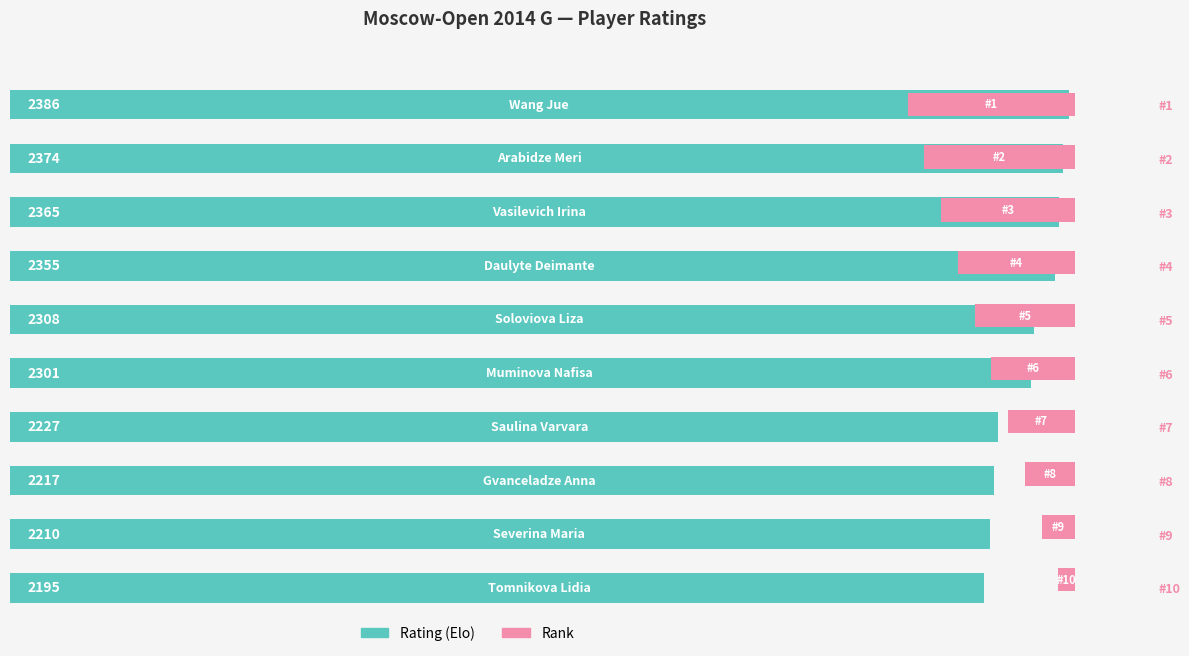

Are the bars horizontal?

Yes